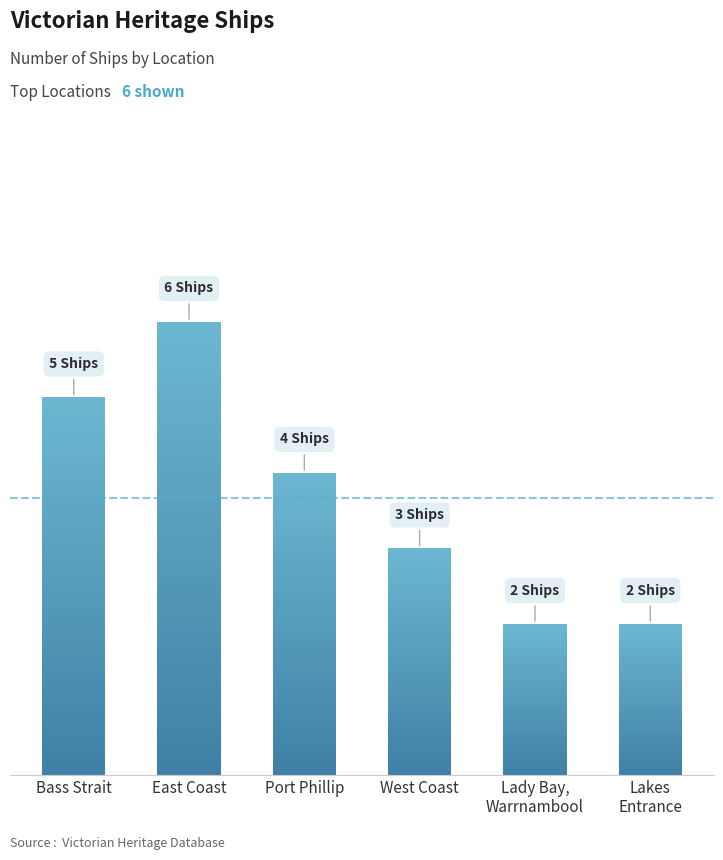

True or false: the data shows 2 at Port Phillip.

False